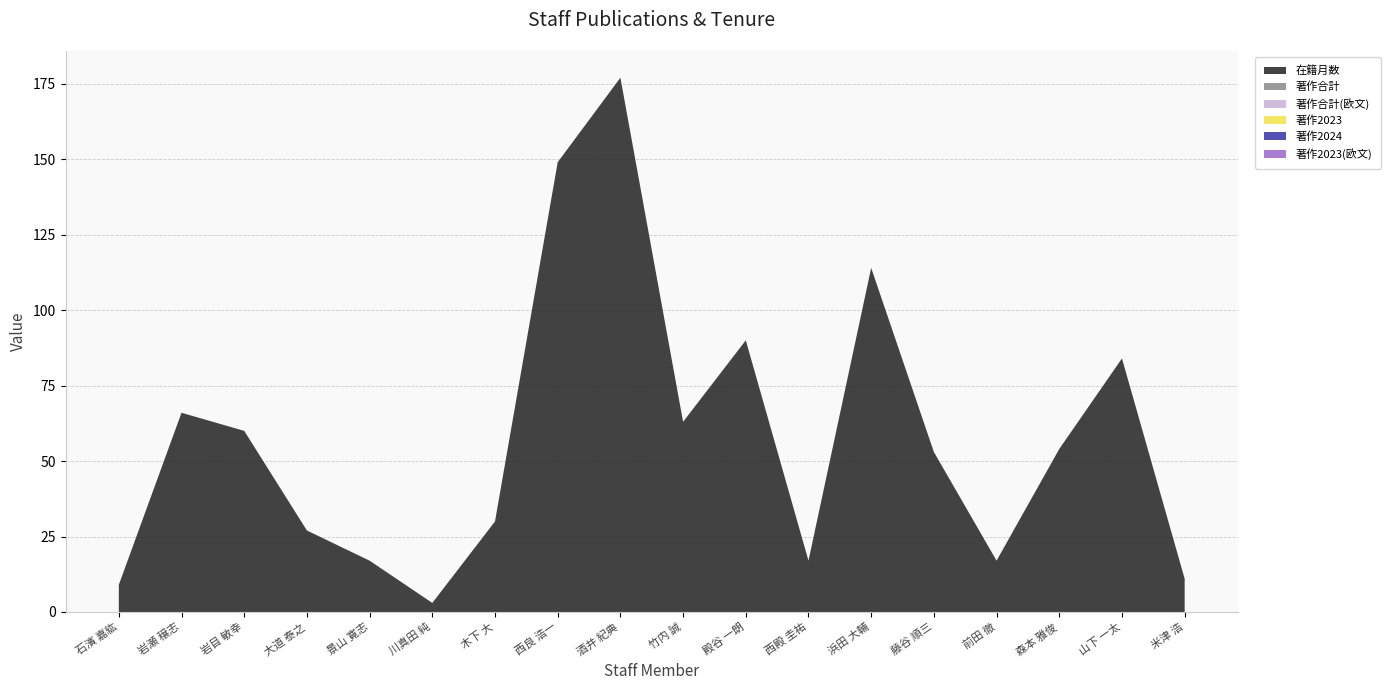

Reading left to right, what are all the values shown in this chart?

在籍月数: 9	66	60	27	17	3	30	149	177	63	90	17	114	53	17	54	84	11
著作合計: 0	0	0	0	0	0	0	0	0	0	0	0	0	0	0	0	0	0
著作合計(欧文): 0	0	0	0	0	0	0	0	0	0	0	0	0	0	0	0	0	0
著作2023: 0	0	0	0	0	0	0	0	0	0	0	0	0	0	0	0	0	0
著作2024: 0	0	0	0	0	0	0	0	0	0	0	0	0	0	0	0	0	0
著作2023(欧文): 0	0	0	0	0	0	0	0	0	0	0	0	0	0	0	0	0	0